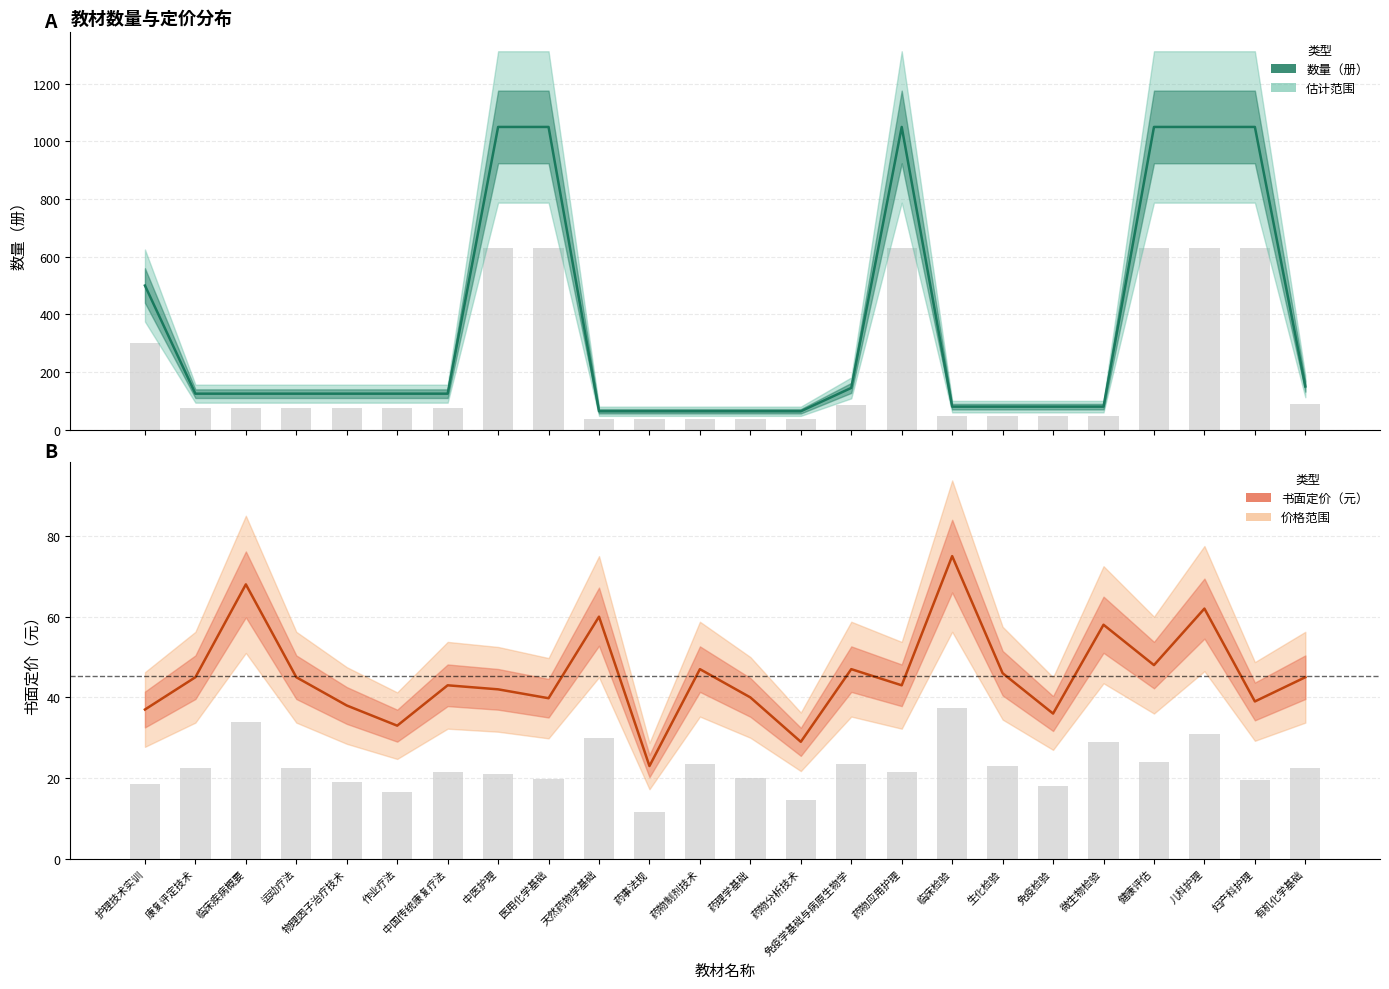

What is the difference between the maximum and minimum values in the 书面定价（元） series?

52.0